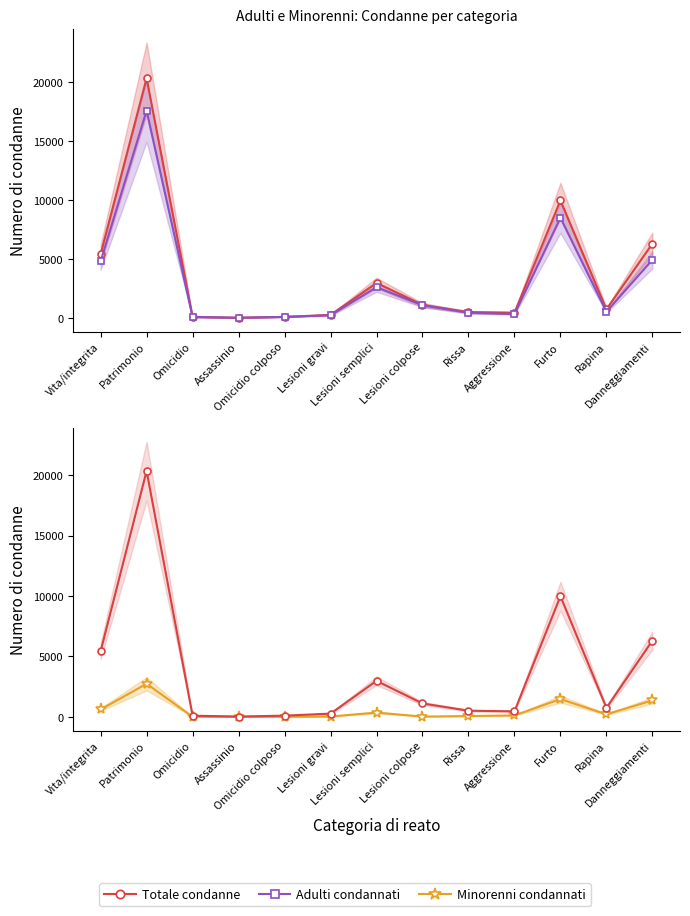

At which category is the sum across all series the highest?

Patrimonio